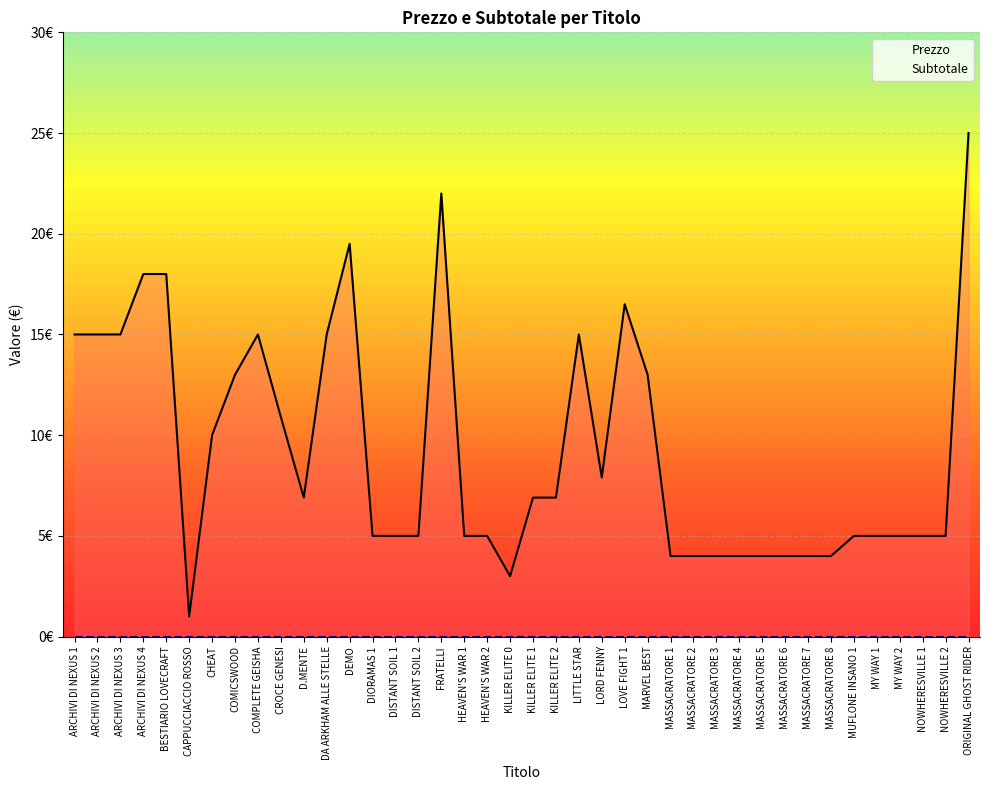

Which has a higher value, HEAVEN'S WAR 2 or CROCE GENESI?

CROCE GENESI